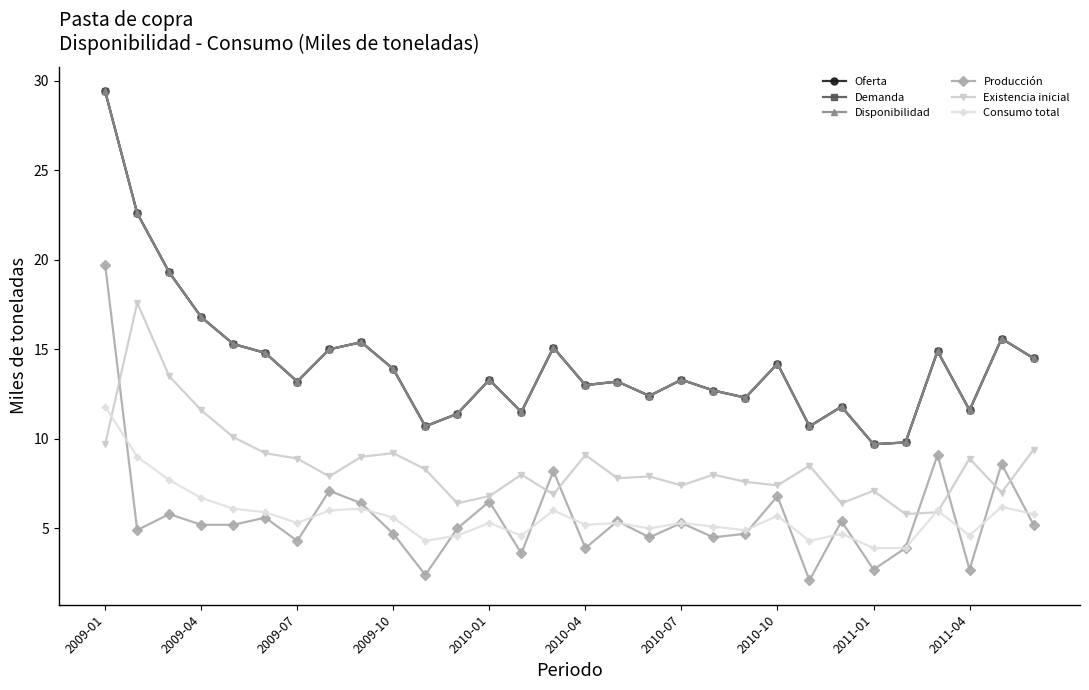

Is this an area chart (filled region under the line)?

No